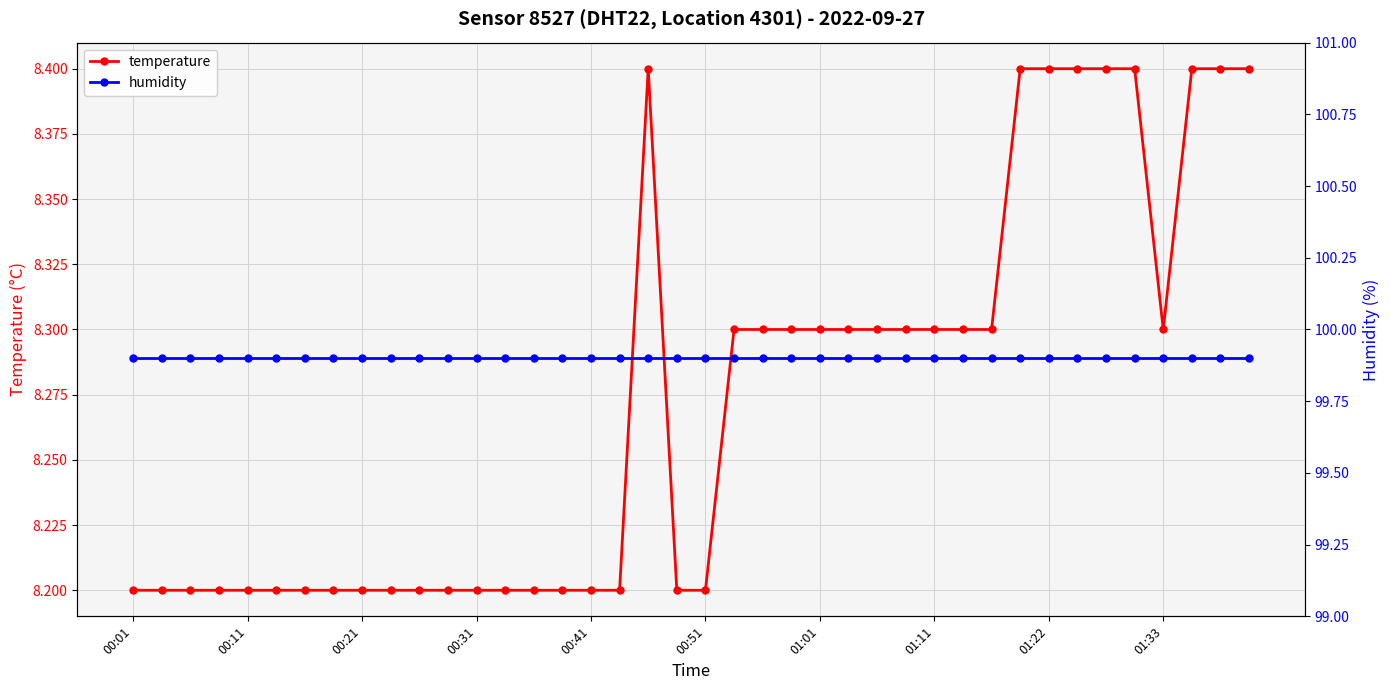

The temperature series shows 8.3 at 01:33. True or false?

True